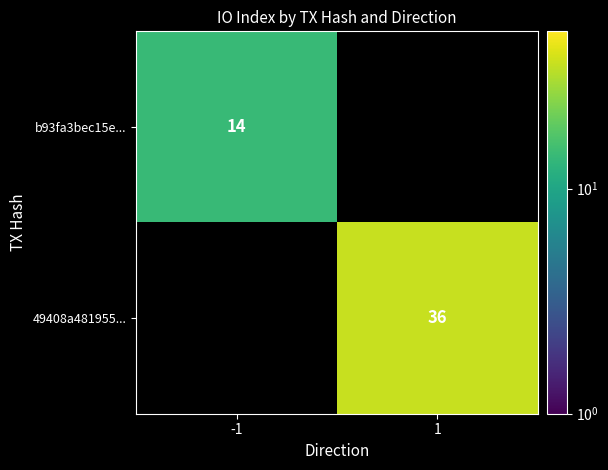

What is the total value across all series at 1?

36